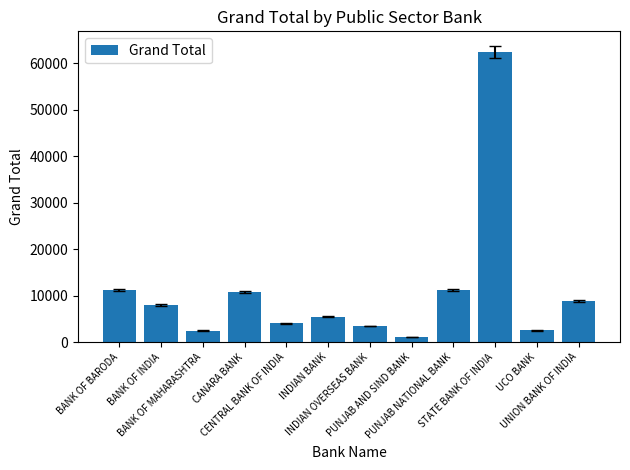

What is the maximum value shown in the chart?

62475